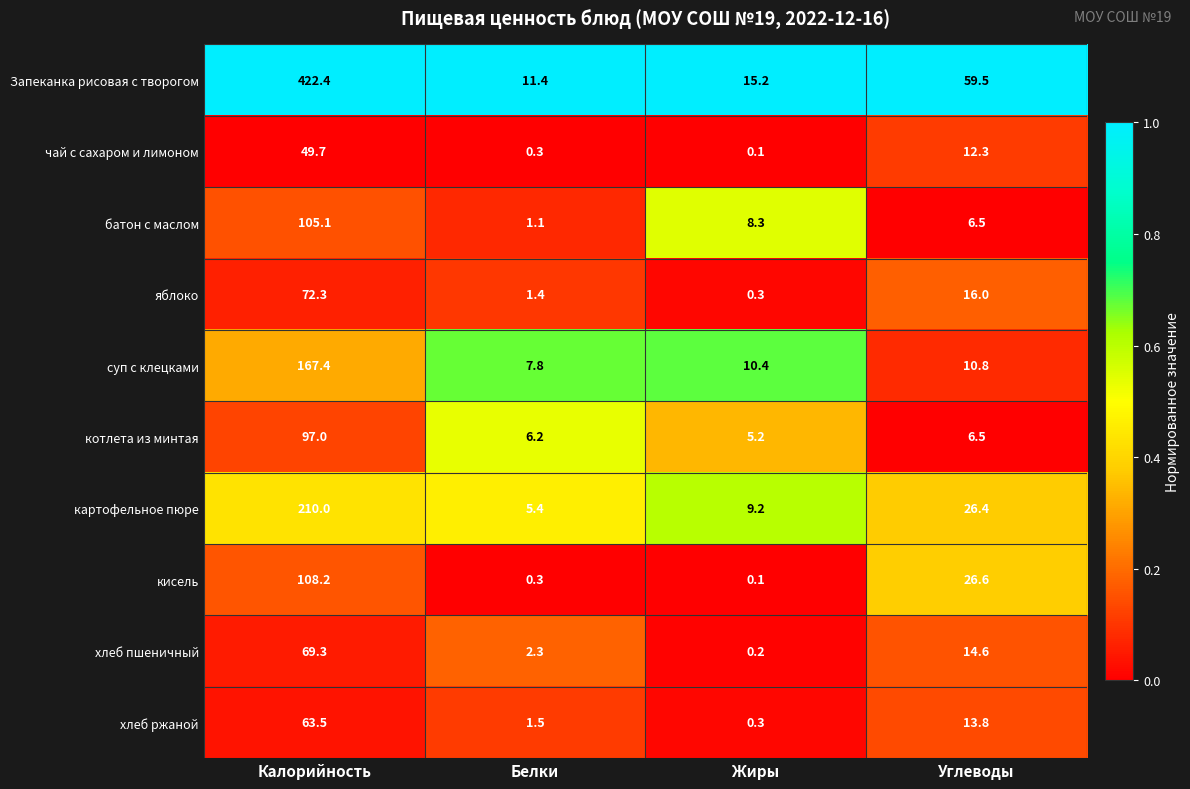

Which series has the largest total across all categories?

Запеканка рисовая с творогом